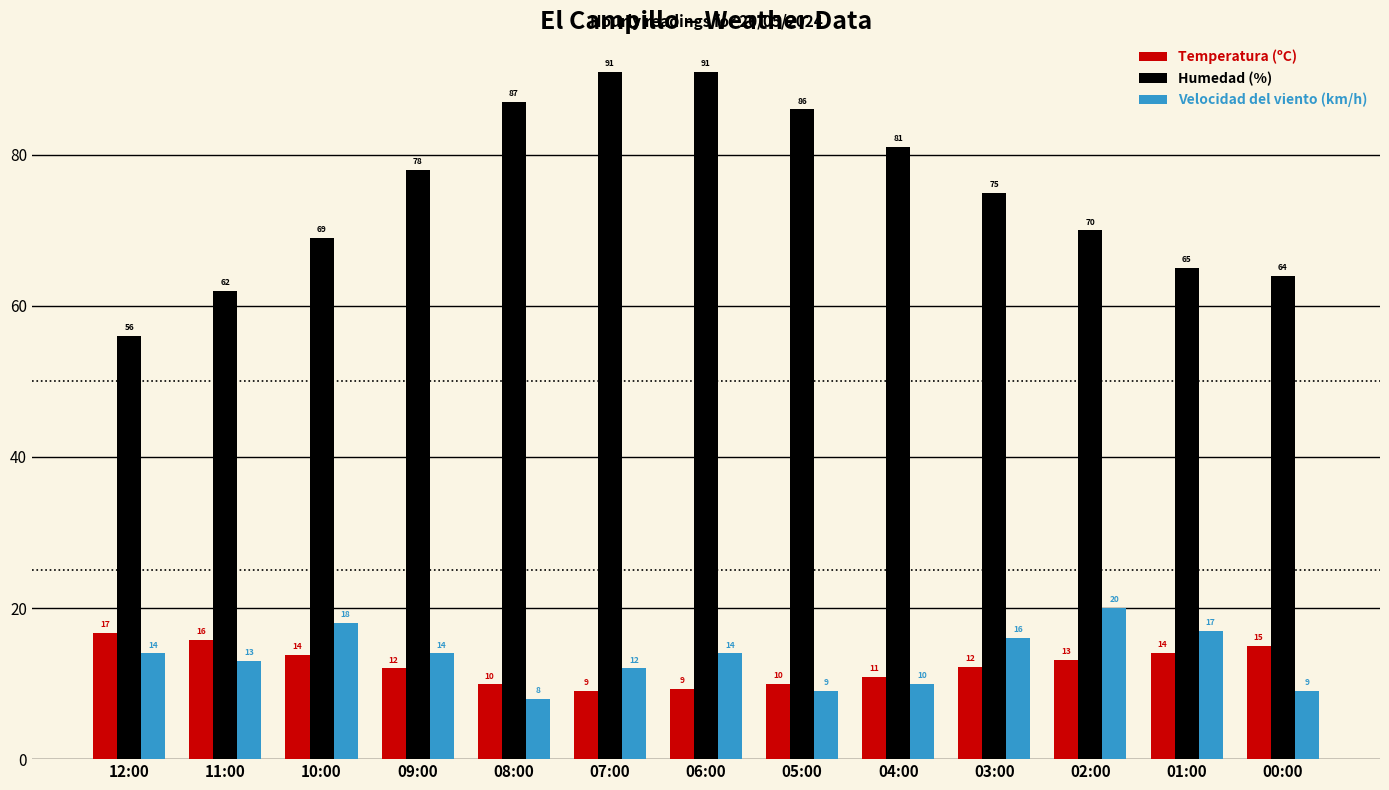

What is the value of the Humedad (%) bar at the 6th from the left?

91.0